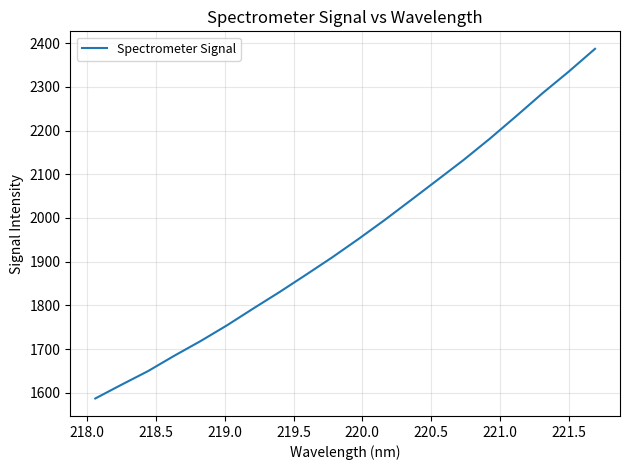

What is the difference between the maximum and minimum values?

800.5